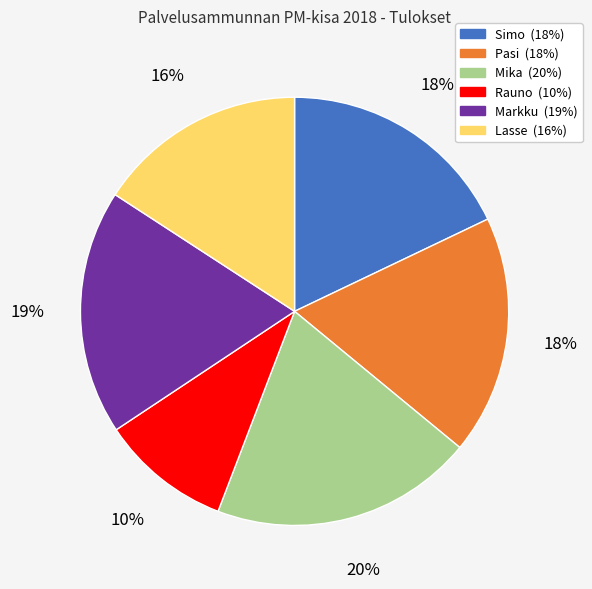

Is there a majority slice in this chart?

No